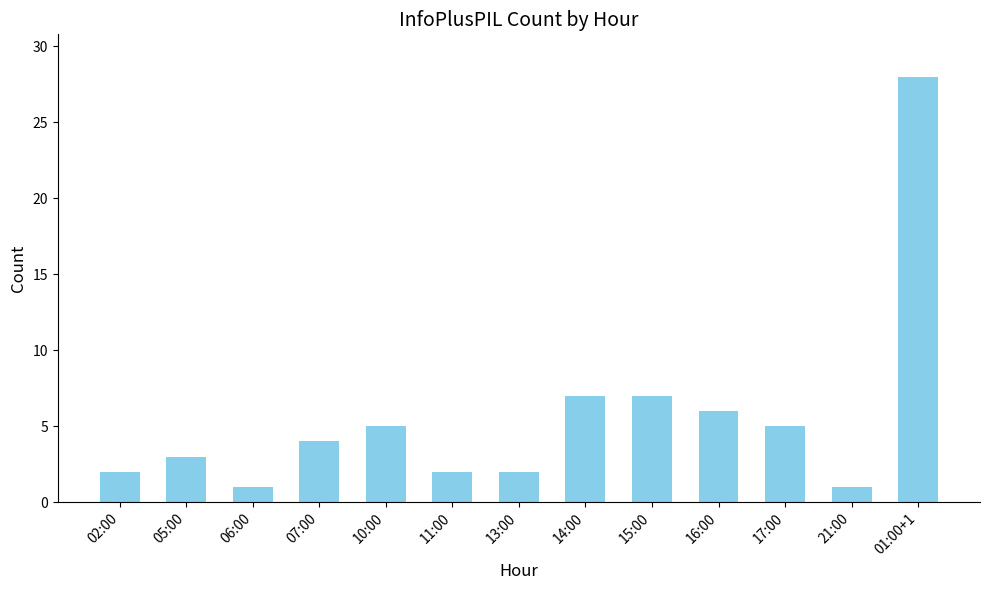

Reading right to left, extract all data points from this chart.

01:00+1=28	21:00=1	17:00=5	16:00=6	15:00=7	14:00=7	13:00=2	11:00=2	10:00=5	07:00=4	06:00=1	05:00=3	02:00=2